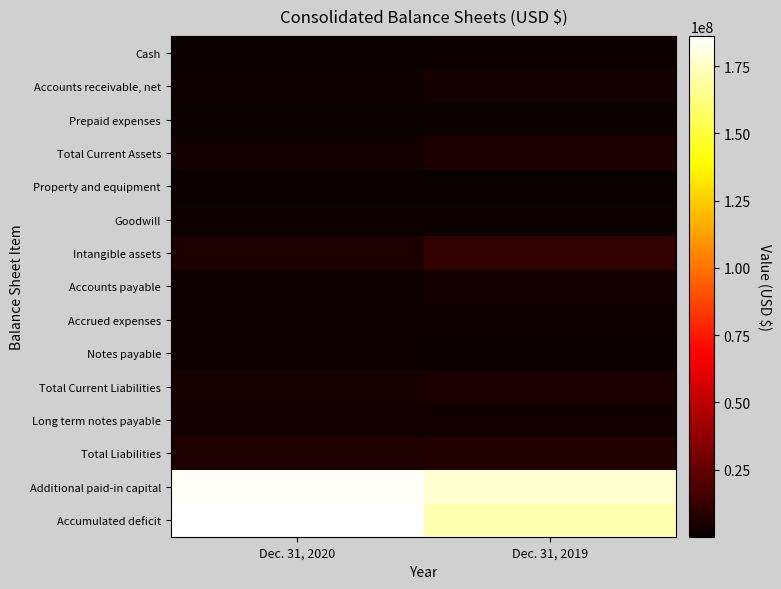

Reading right to left, list all the values displayed in this chart.

Cash: Dec. 31, 2019=1240064	Dec. 31, 2020=602182
Accounts receivable, net: Dec. 31, 2019=3611378	Dec. 31, 2020=1698719
Prepaid expenses: Dec. 31, 2019=20200	Dec. 31, 2020=46396
Total Current Assets: Dec. 31, 2019=4871642	Dec. 31, 2020=2347297
Property and equipment: Dec. 31, 2019=21100	Dec. 31, 2020=21428
Goodwill: Dec. 31, 2019=1352865	Dec. 31, 2020=1352865
Intangible assets: Dec. 31, 2019=11448490	Dec. 31, 2020=5647754
Accounts payable: Dec. 31, 2019=2958108	Dec. 31, 2020=2055175
Accrued expenses: Dec. 31, 2019=960734	Dec. 31, 2020=1085292
Notes payable: Dec. 31, 2019=566250	Dec. 31, 2020=901283
Total Current Liabilities: Dec. 31, 2019=4485092	Dec. 31, 2020=4041750
Long term notes payable: Dec. 31, 2019=2300000	Dec. 31, 2020=2450000
Total Liabilities: Dec. 31, 2019=6785092	Dec. 31, 2020=6491750
Additional paid-in capital: Dec. 31, 2019=177427524	Dec. 31, 2020=184586420
Accumulated deficit: Dec. 31, 2019=171136522	Dec. 31, 2020=186168926